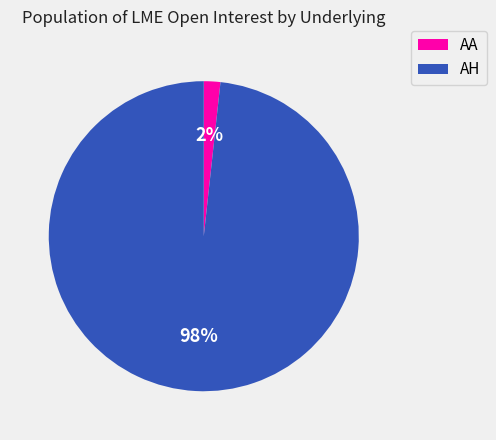

To the nearest percent, what is the average slice percentage?

50%